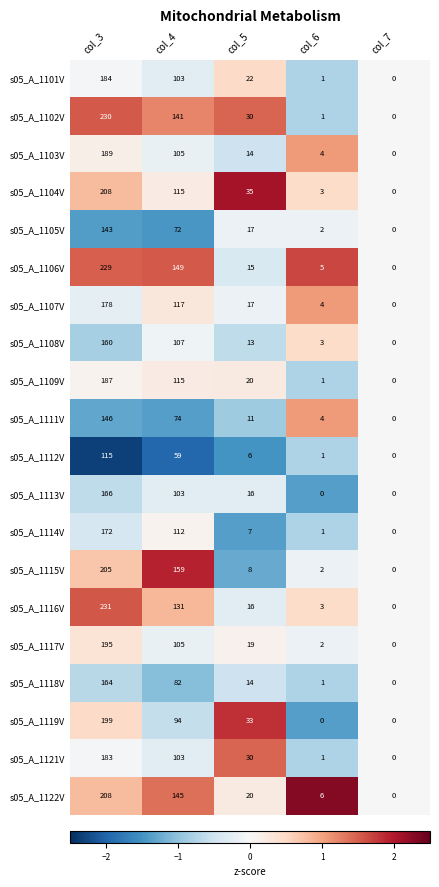

At which label is s05_A_1118V closest to 82?

col_4